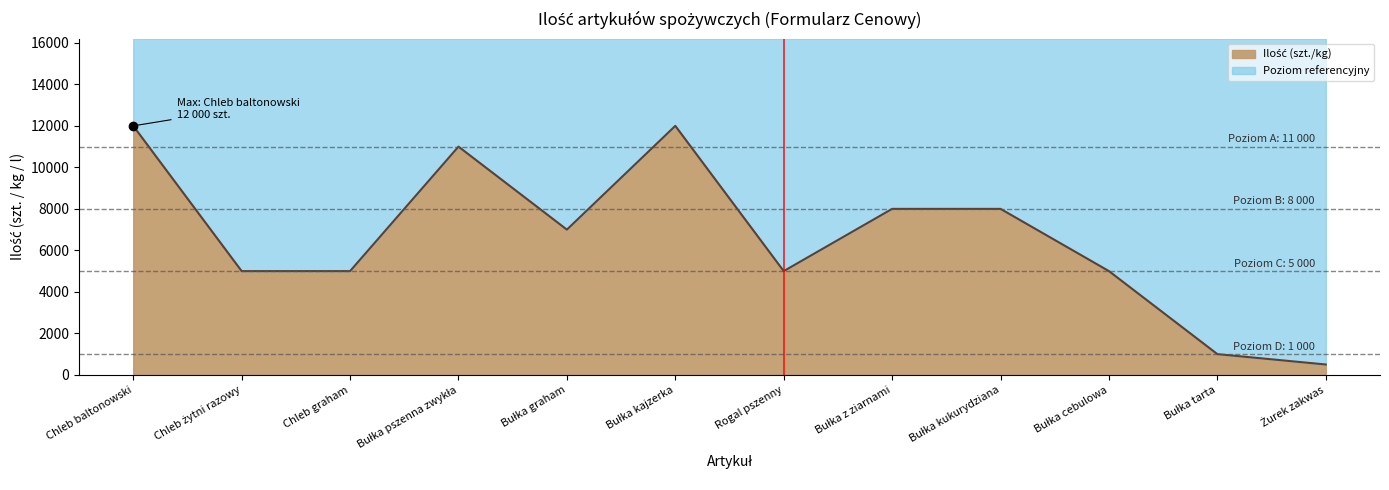

What is the maximum value shown in the chart?

12000